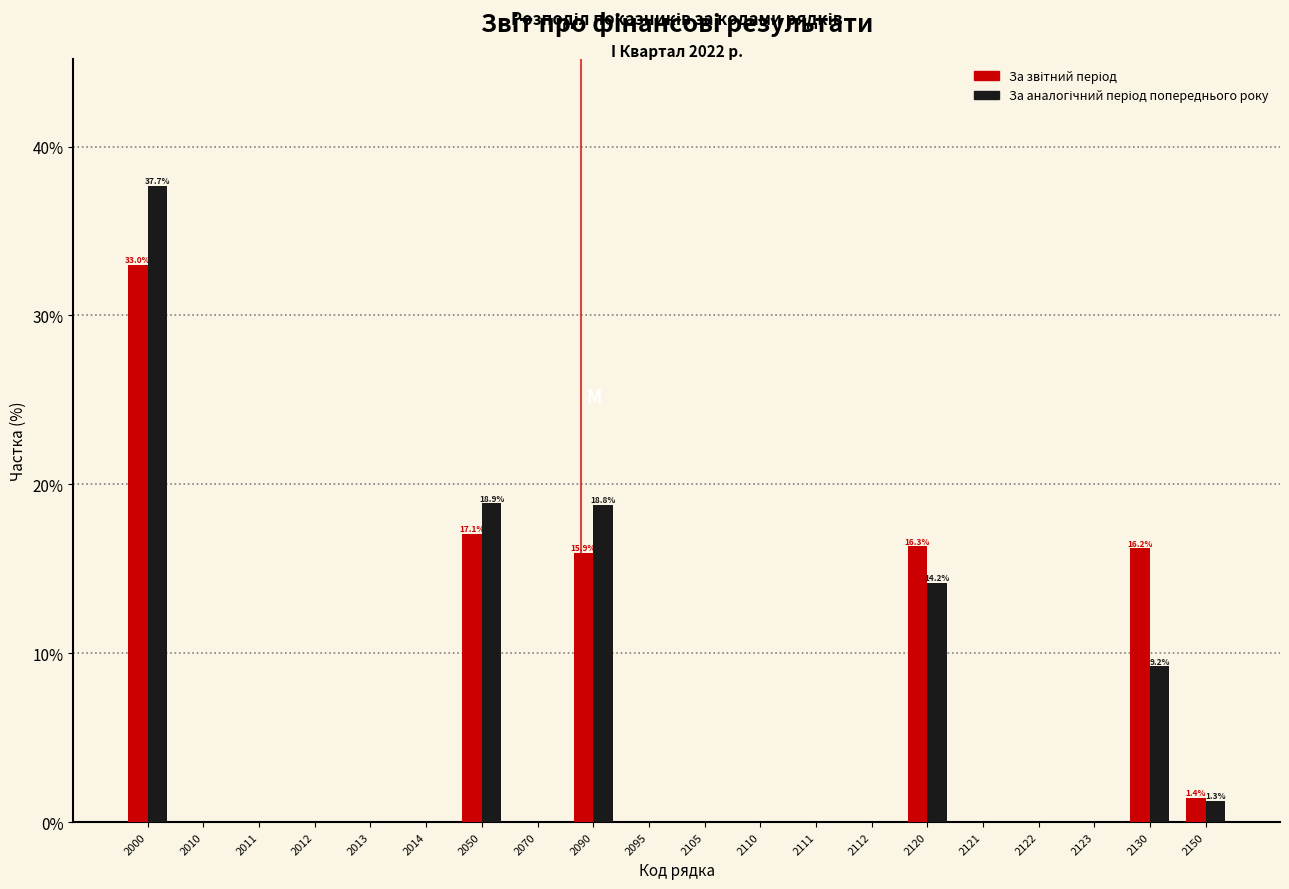

What is the total value across all series at 2090?

34.7